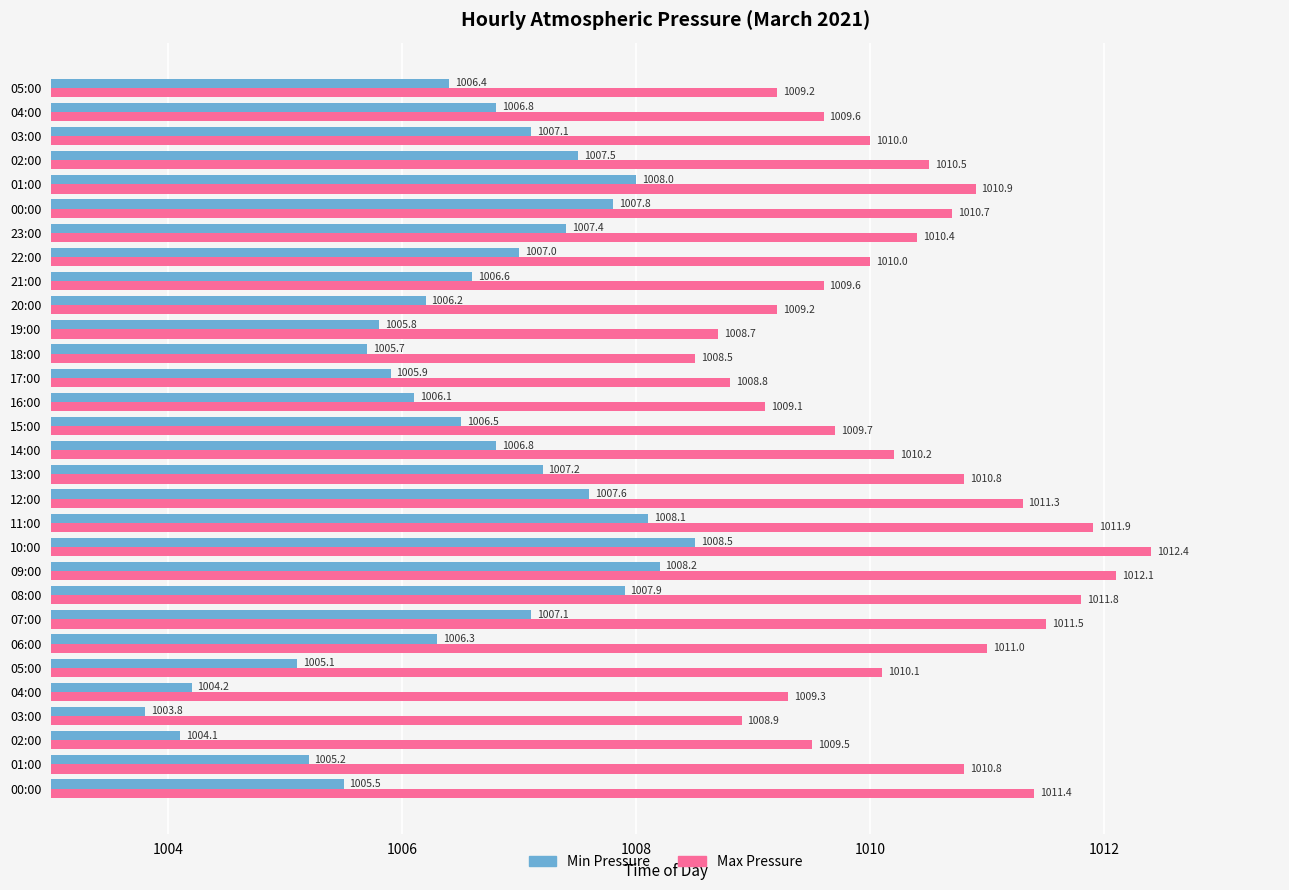

What is the average value of the Min Pressure series?

1006.5